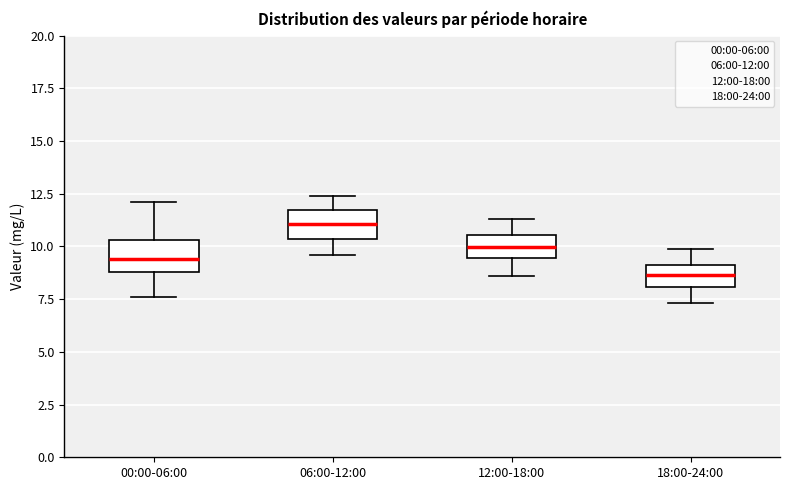

Where is the lower edge of the box for 00:00-06:00 on the y-axis? The values are not printed on the chart, so give them approximately, as read against the axis.

9.0